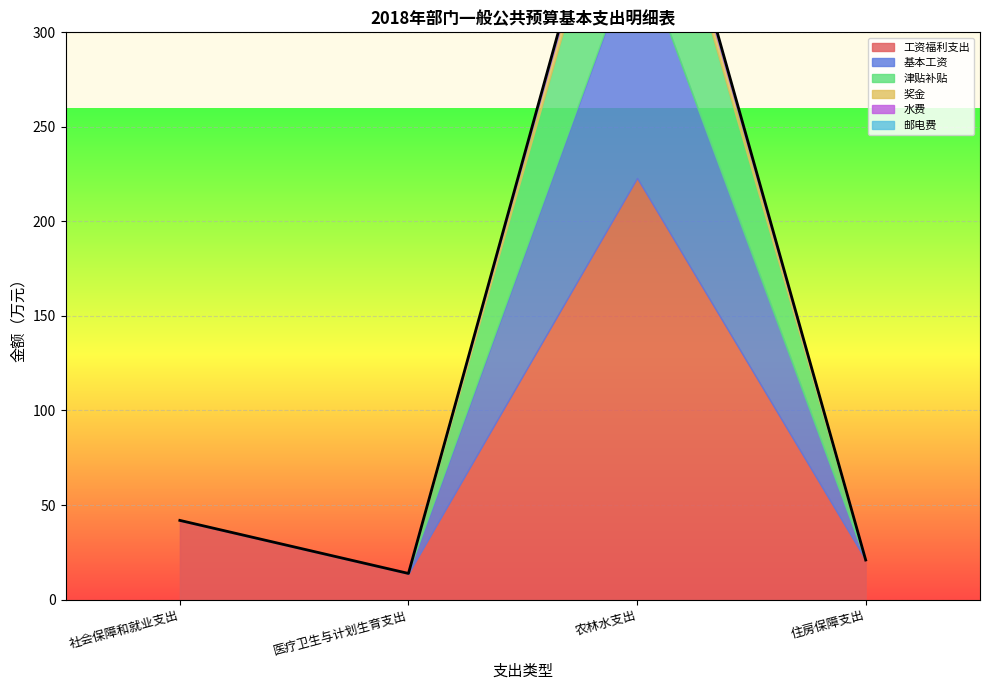

What is the sum of all 邮电费 values?

2.5